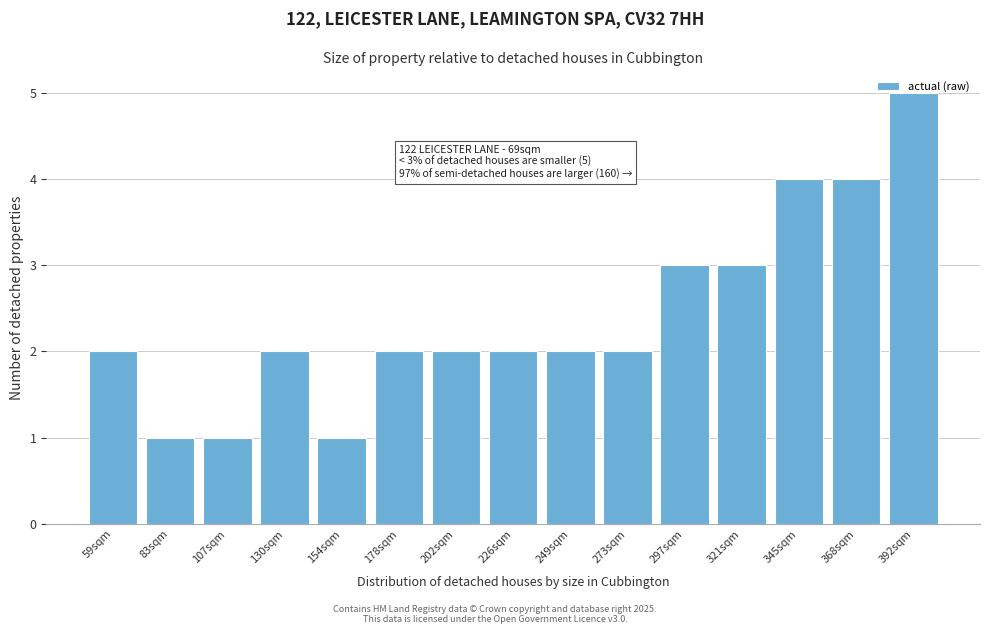

What is the ratio of the value at 226sqm to the value at 321sqm?

0.7